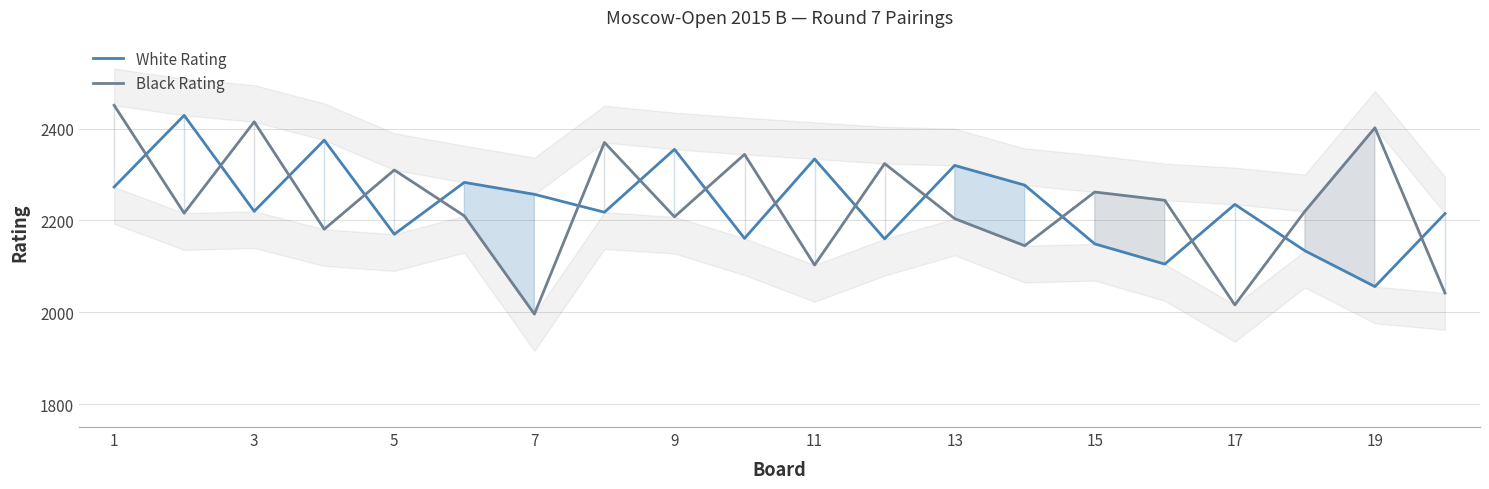

How many times do Black Rating and White Rating cross each other?

15